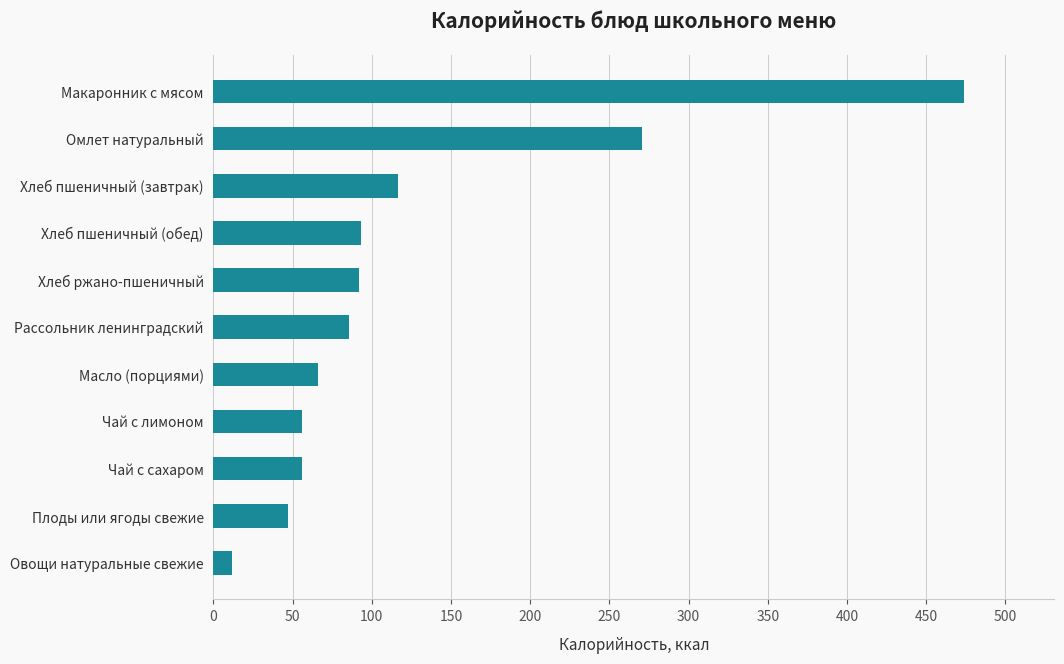

Which category has the lowest value across all series?

Овощи натуральные свежие